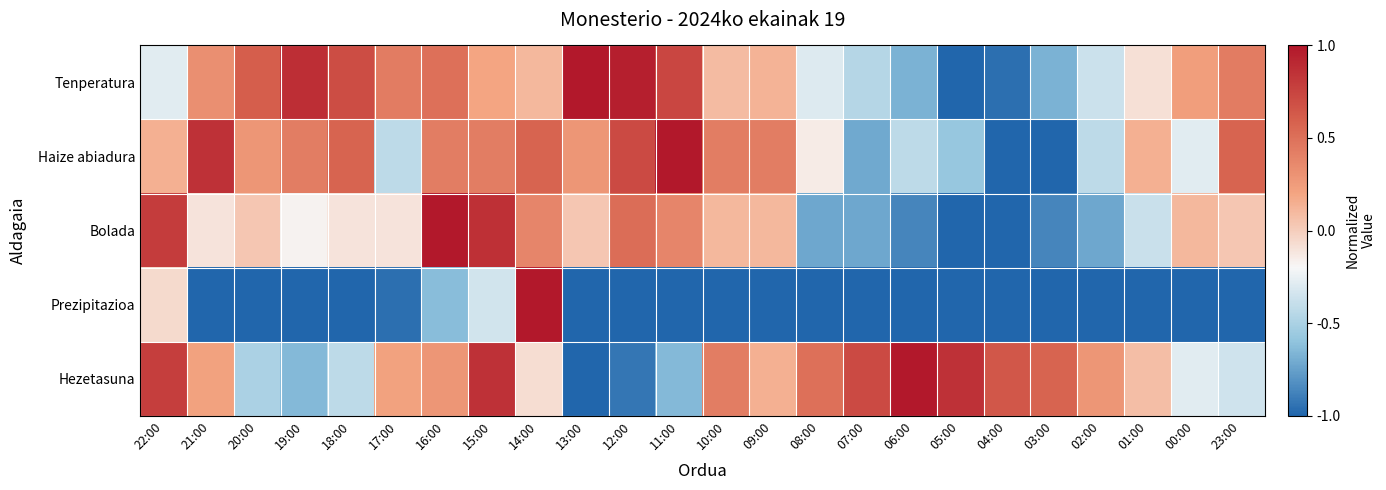

How many distinct data groups are displayed?

5